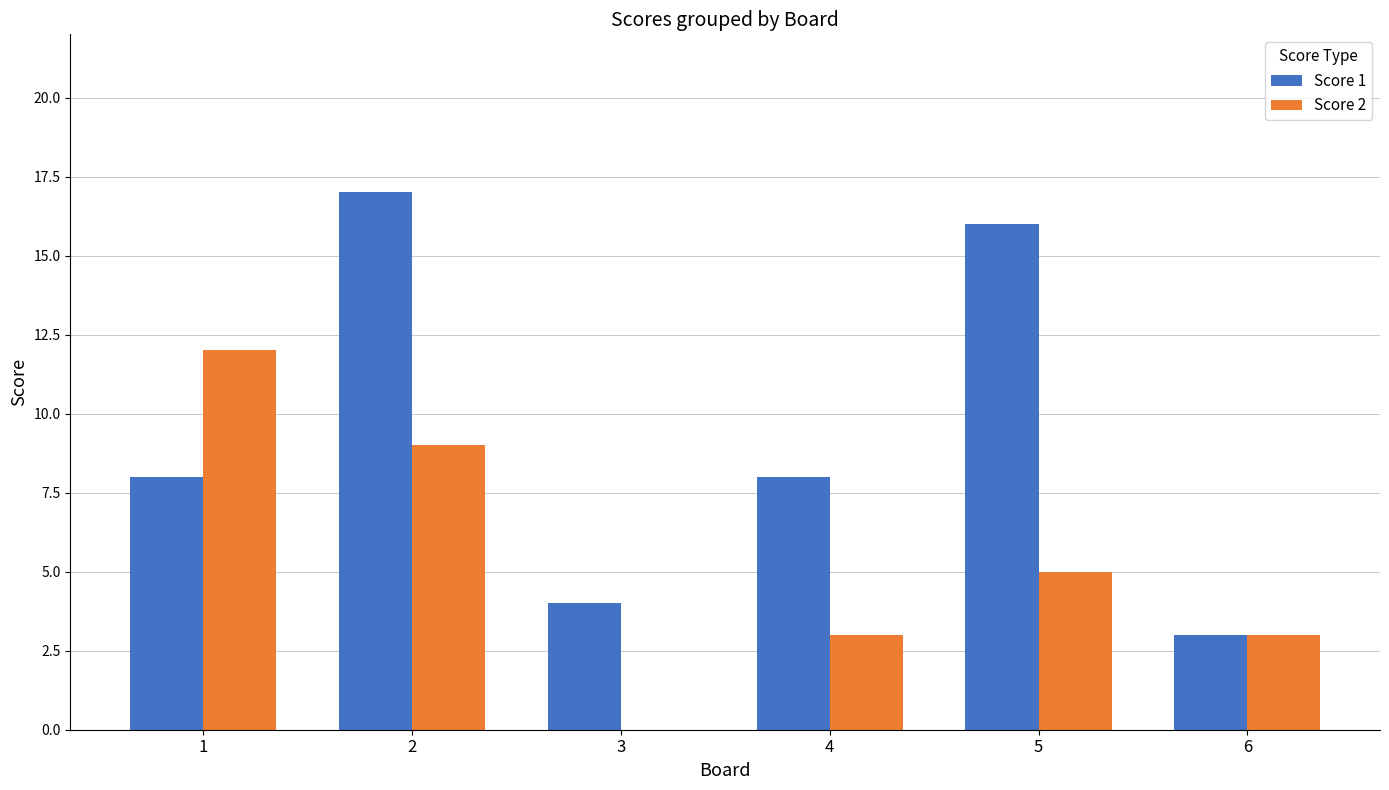

How many categories are shown in the chart?

6